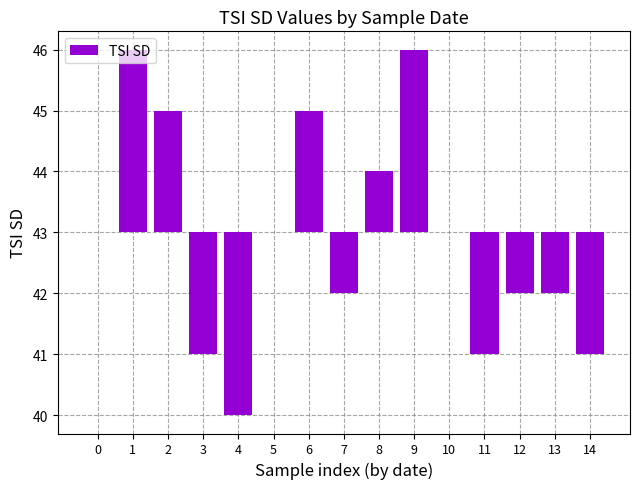

Is it true that the value at 12 is -2?

False